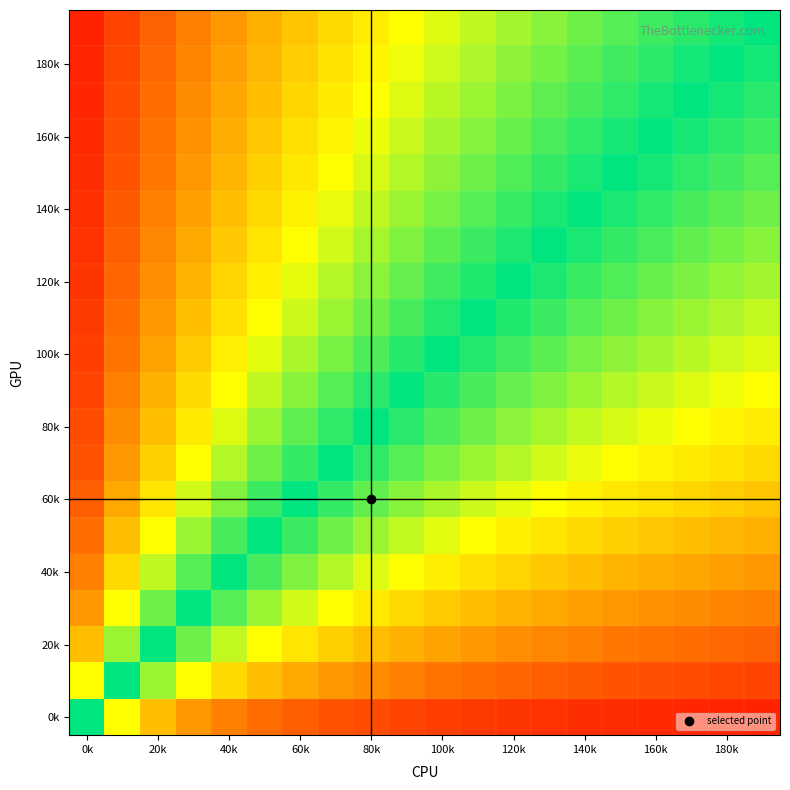

How many series are shown in this chart?

20